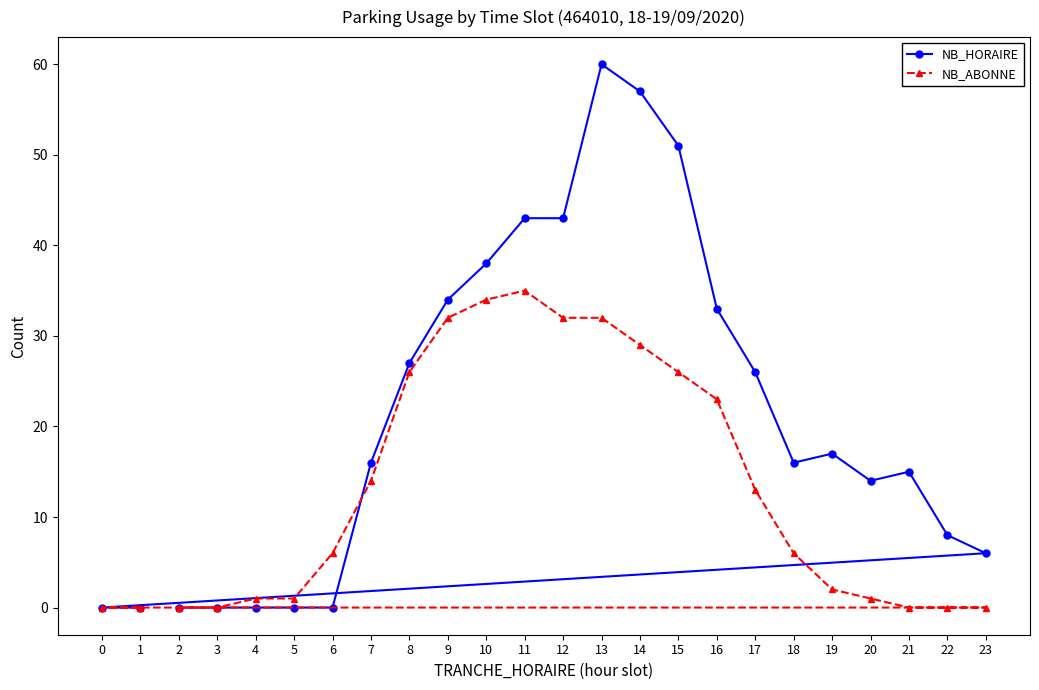

True or false: NB_HORAIRE has more than 1 interior local peaks.

True